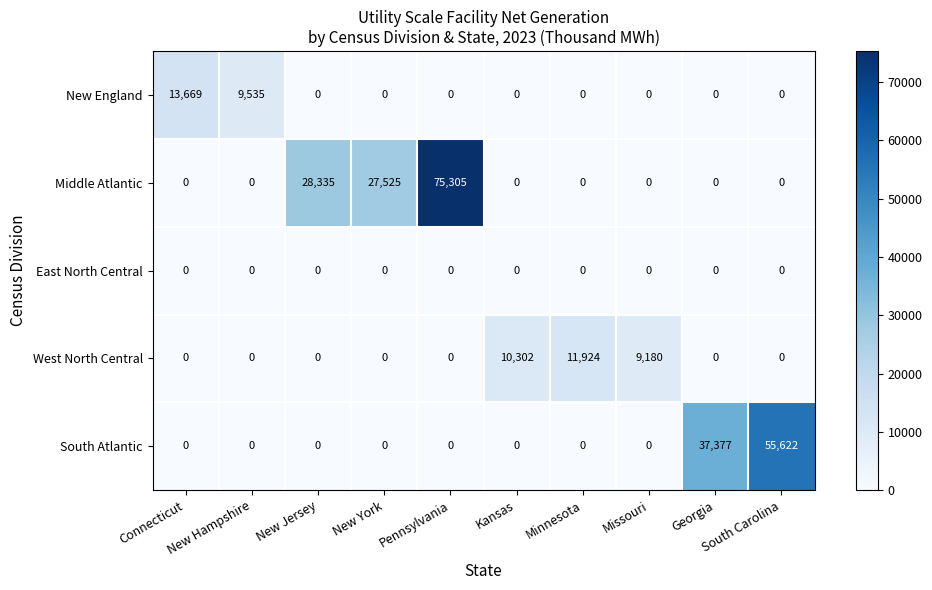

What is the difference between the second highest and minimum values in the South Atlantic series?

37377